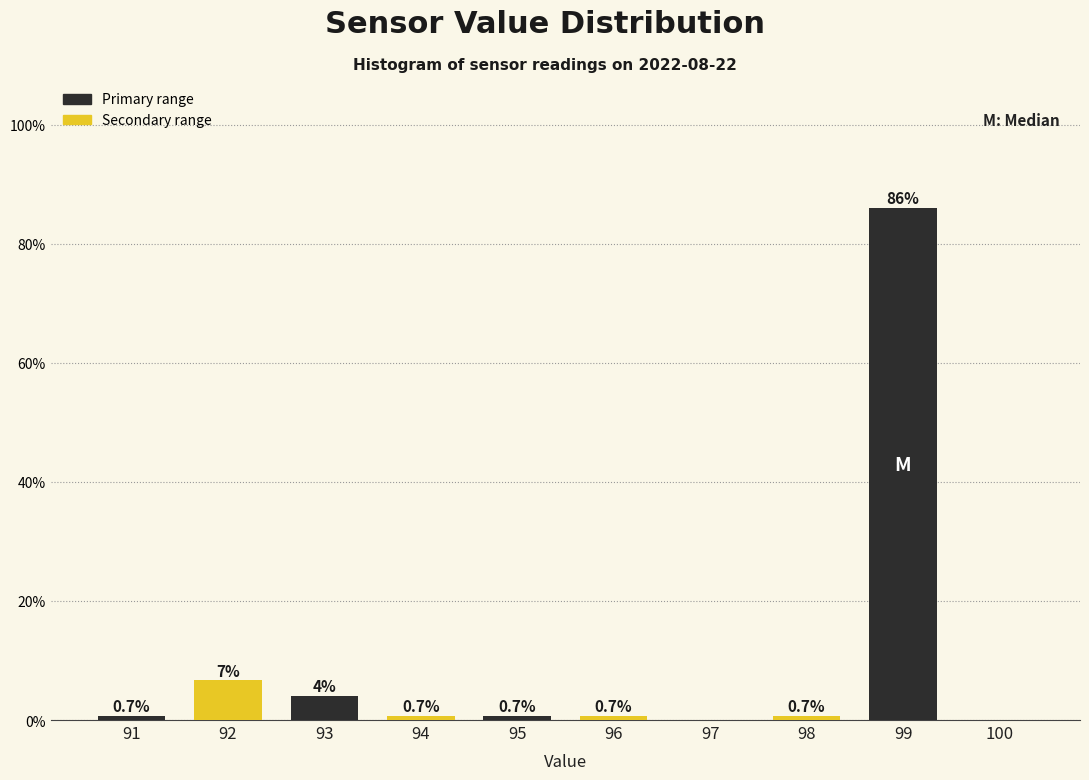

At which category is the sum across all series the highest?

99